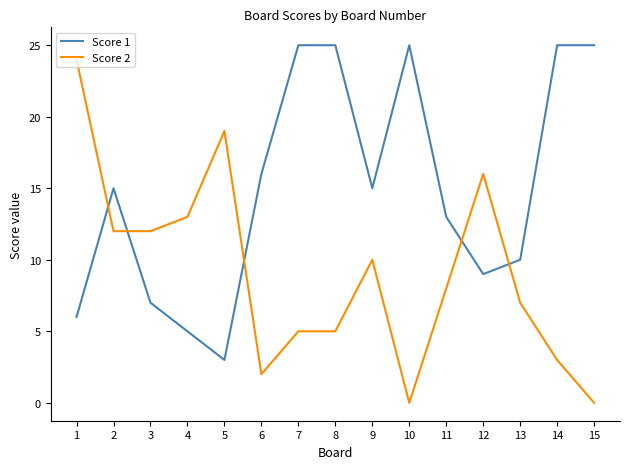

Between 6 and 10, which series saw the biggest shift?

Score 1